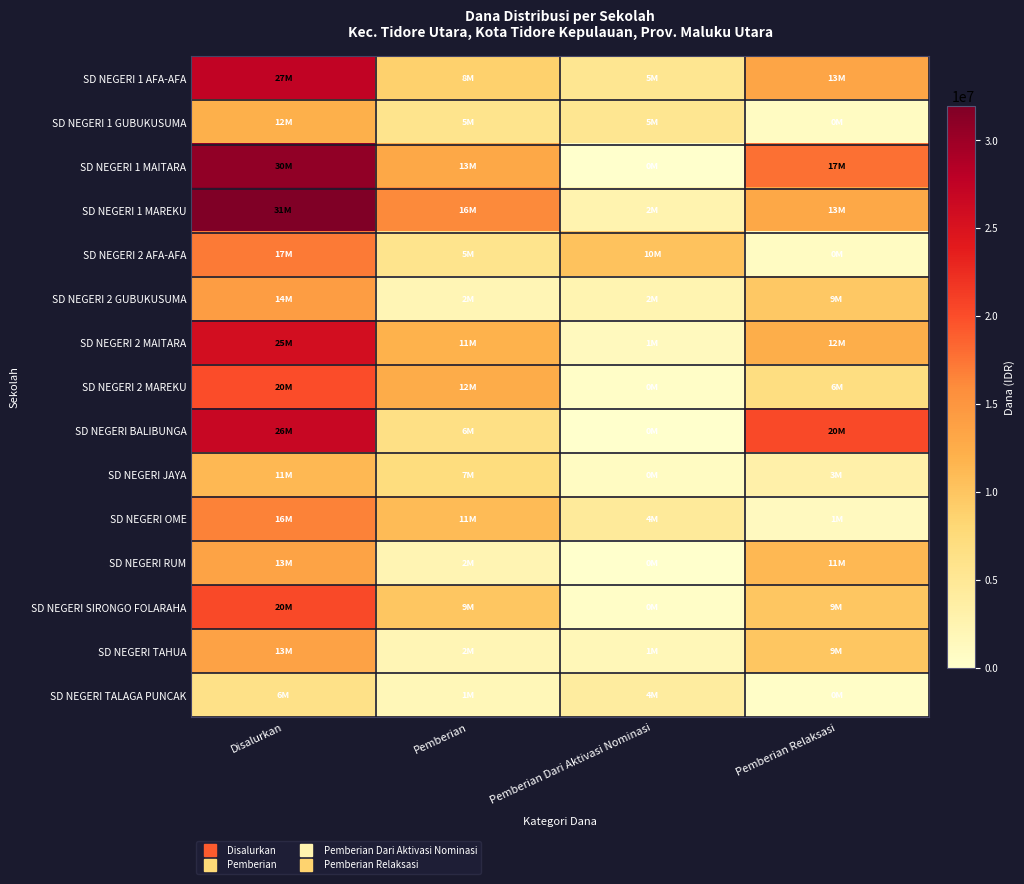

Which series has the largest total across all categories?

SD NEGERI 1 MAREKU